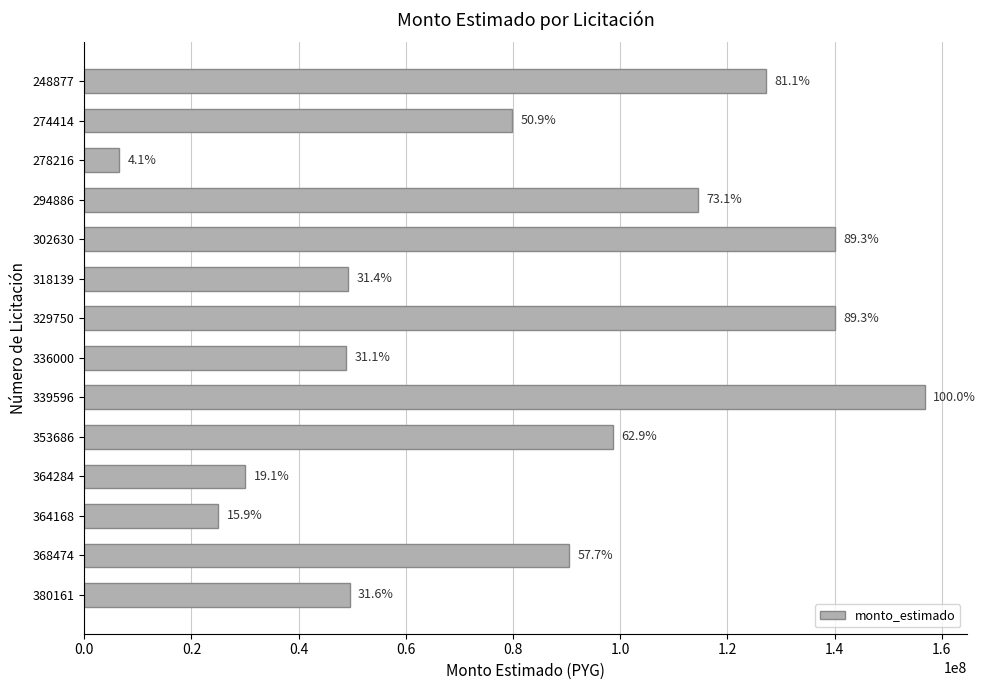

How many bars are there in total?

14